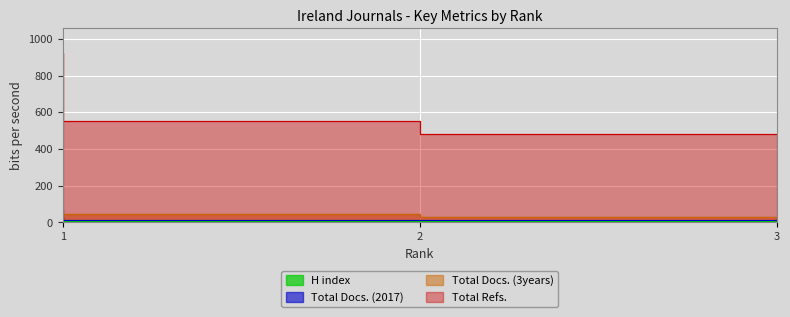

Which series has the largest range (max minus min)?

Total Refs.